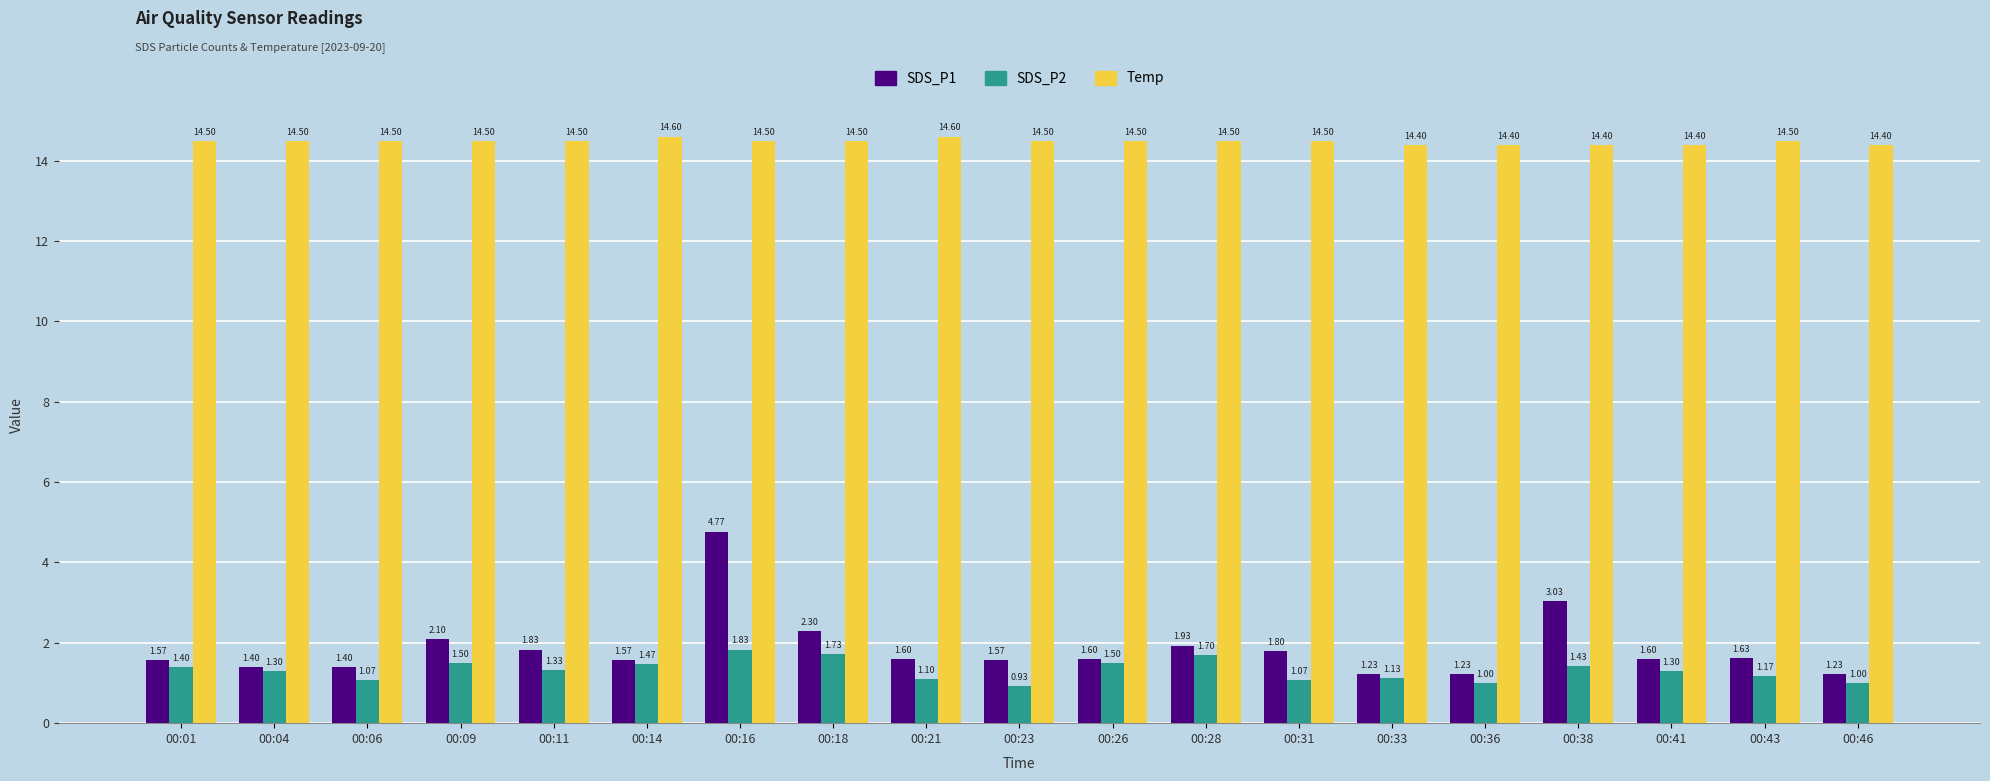

List the series in order of their peak value, highest first.

Temp, SDS_P1, SDS_P2